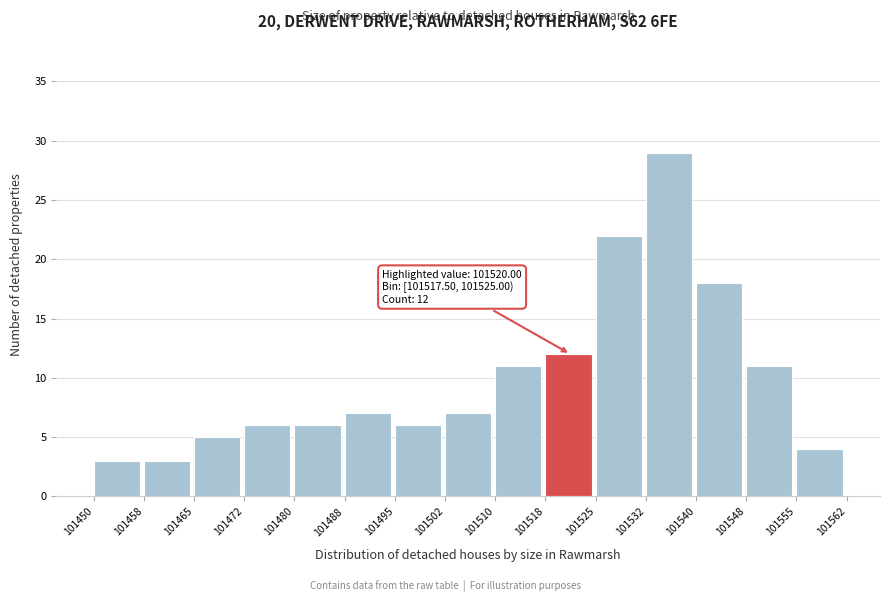

Over which range of the x-axis is the bar tallest?

101532 to 101540